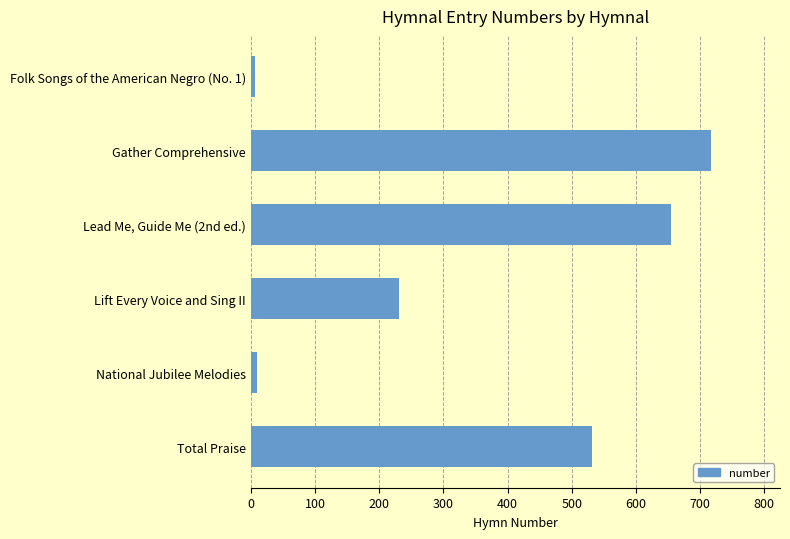

Which has a higher value, Total Praise or National Jubilee Melodies?

Total Praise